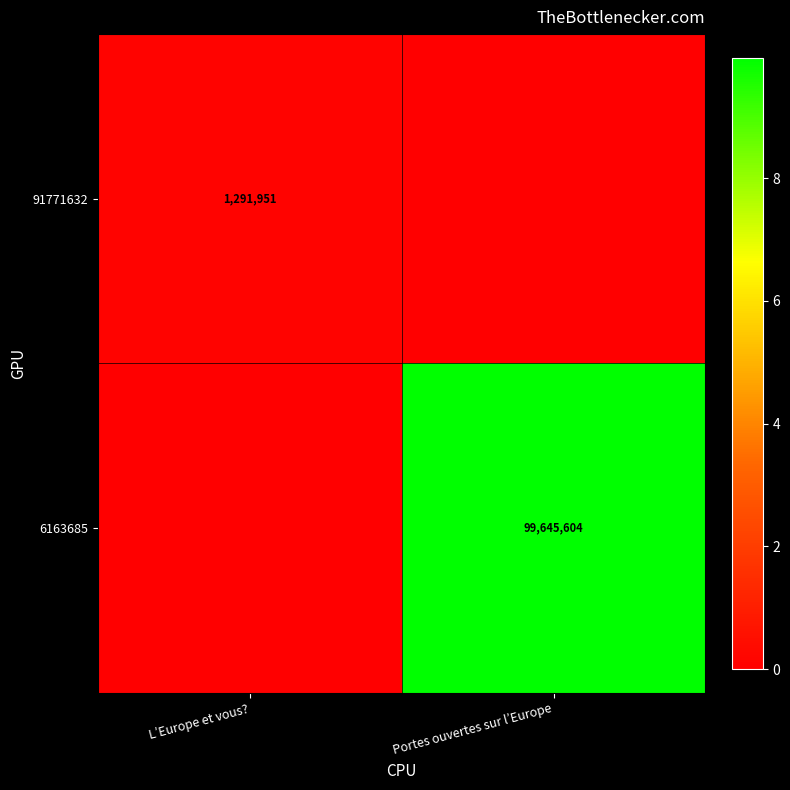

True or false: 91771632 has a value of 2278403 at L’Europe et vous?.

False